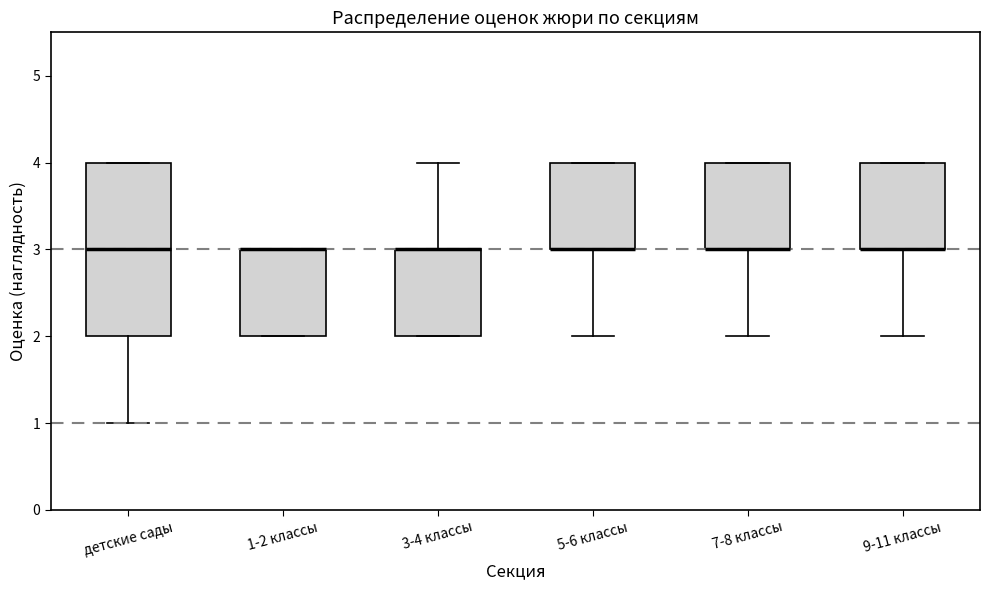

Reading left to right, read every box against the y-axis: the position of its median line, the range the box covers, and the ends of its whiskers. The values are not printed on the chart, so give them approximately, as read against the axis.

детские сады: median 3, box 2 to 4, whiskers 1 to 4
1-2 классы: median 3 (drawn on the box's upper edge), box 2 to 3, whiskers 2 to 3
3-4 классы: median 3 (drawn on the box's upper edge), box 2 to 3, whiskers 2 to 4
5-6 классы: median 3 (drawn on the box's lower edge), box 3 to 4, whiskers 2 to 4
7-8 классы: median 3 (drawn on the box's lower edge), box 3 to 4, whiskers 2 to 4
9-11 классы: median 3 (drawn on the box's lower edge), box 3 to 4, whiskers 2 to 4